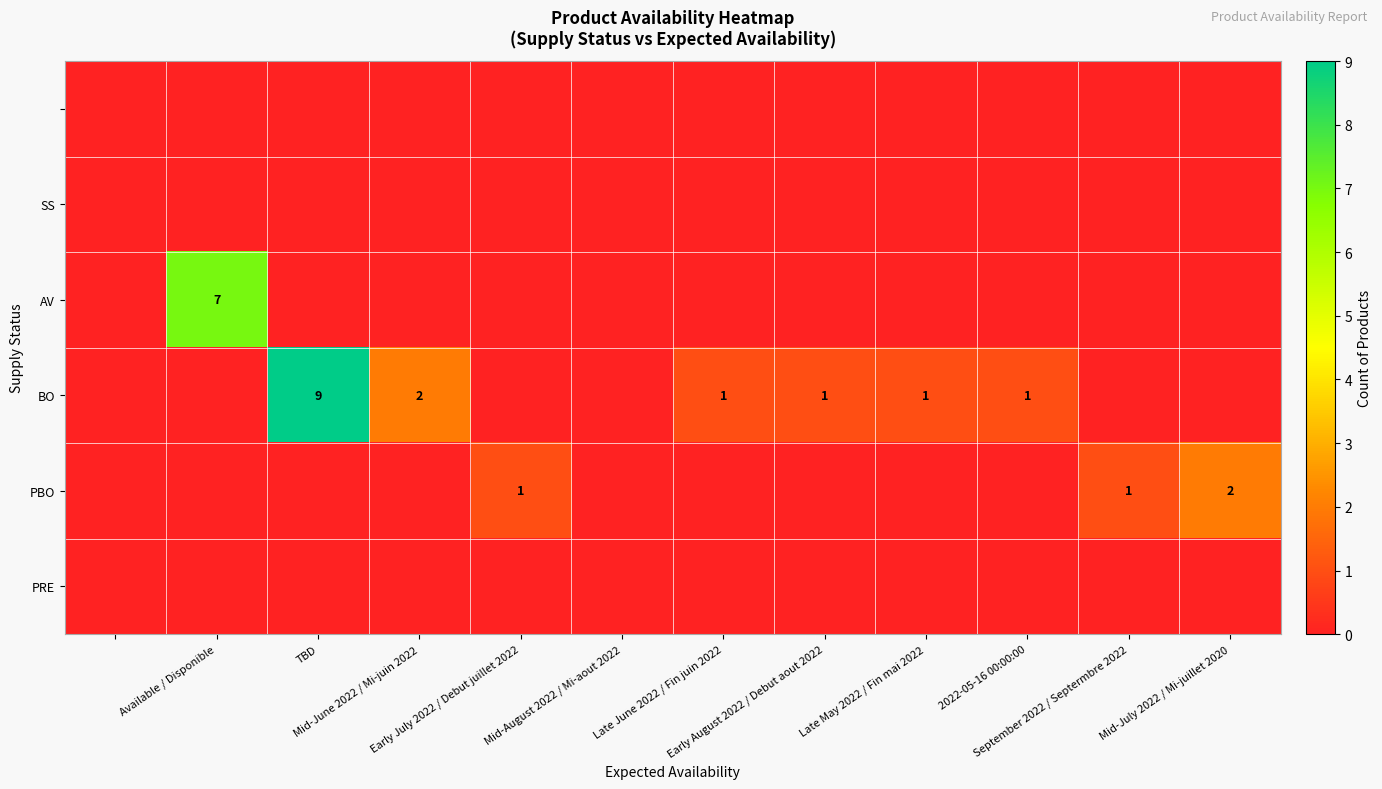

How many values in the PBO series exceed 0?

3